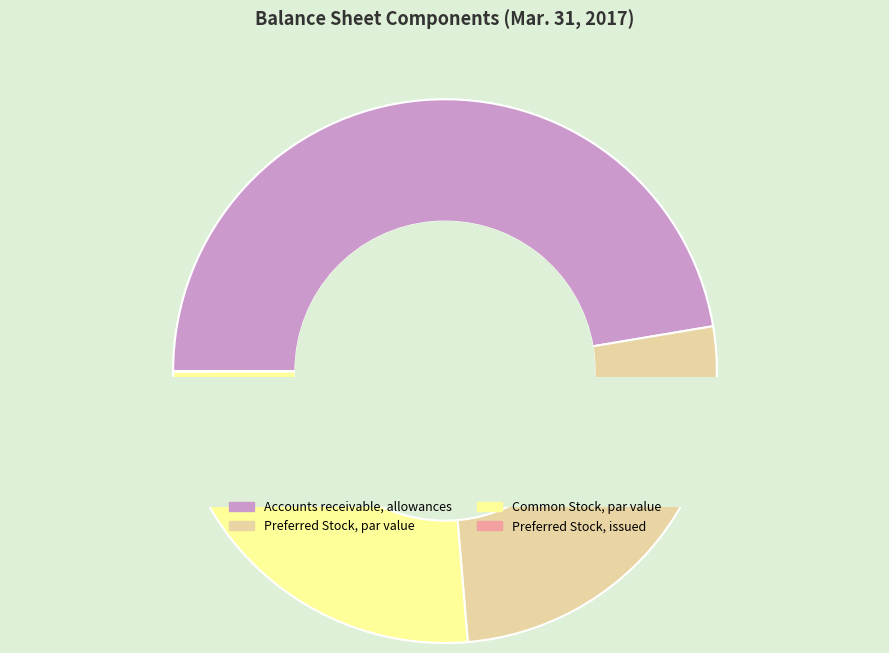

Does Preferred Stock, par value represent more than half of the total?

No